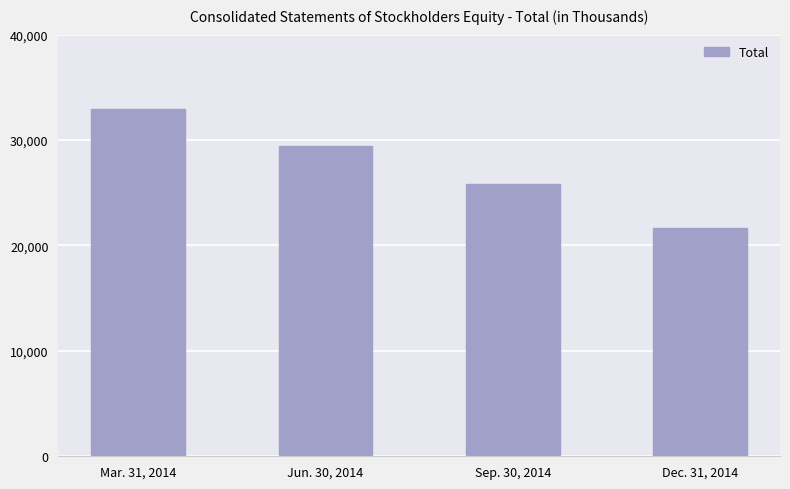

Which has a higher value, Jun. 30, 2014 or Mar. 31, 2014?

Mar. 31, 2014